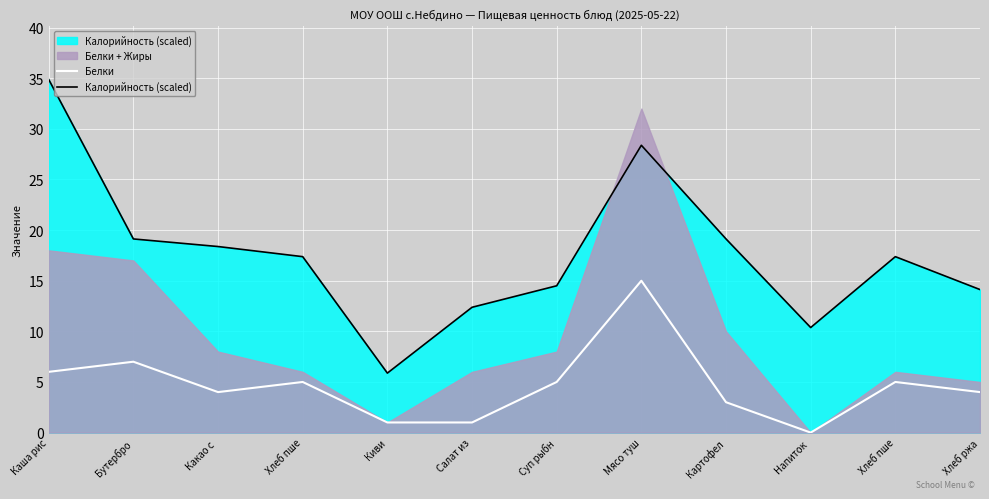

What is the minimum value for Калорийность (scaled)?

5.9